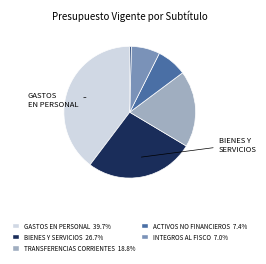

Is there a majority slice in this chart?

No